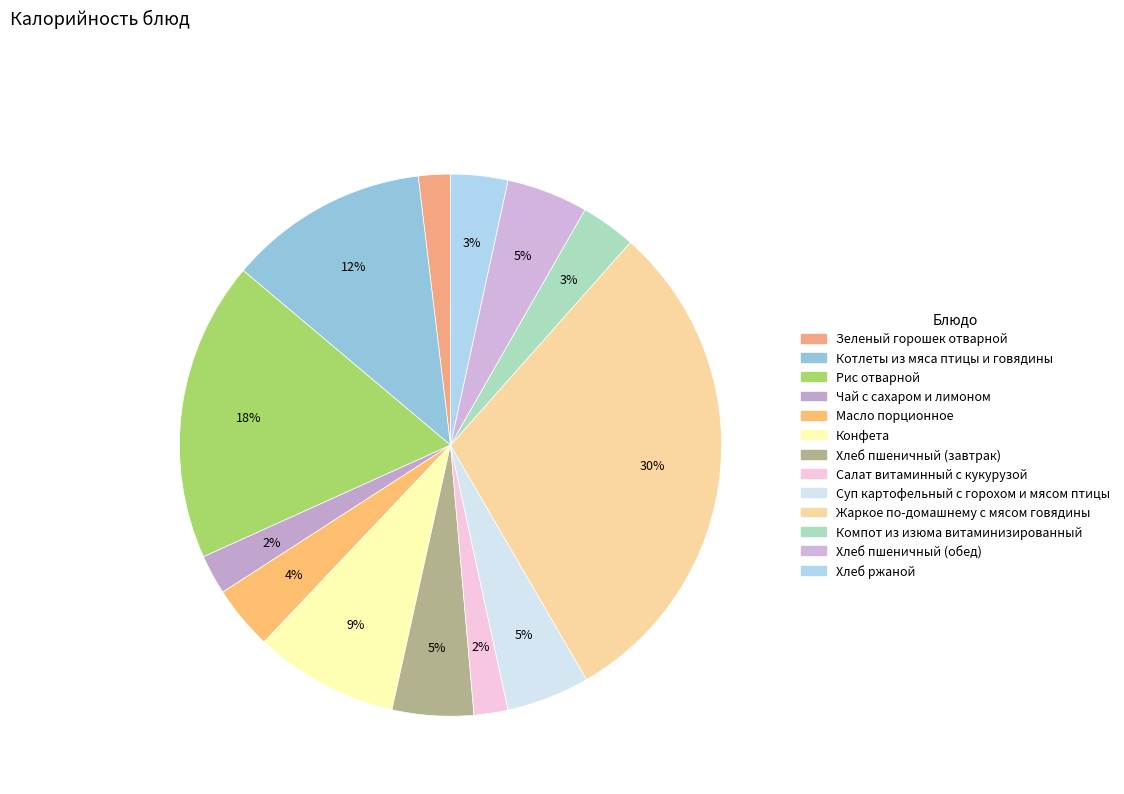

Does Масло порционное account for over 50% of the chart?

No